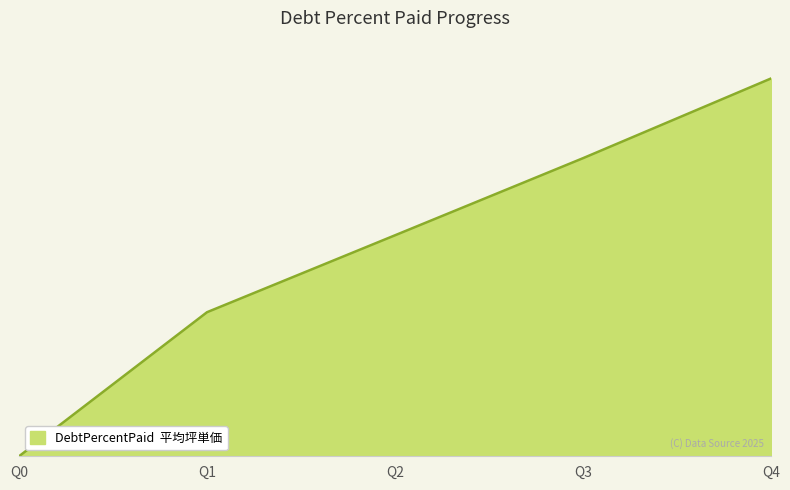

Is this an area chart (filled region under the line)?

Yes